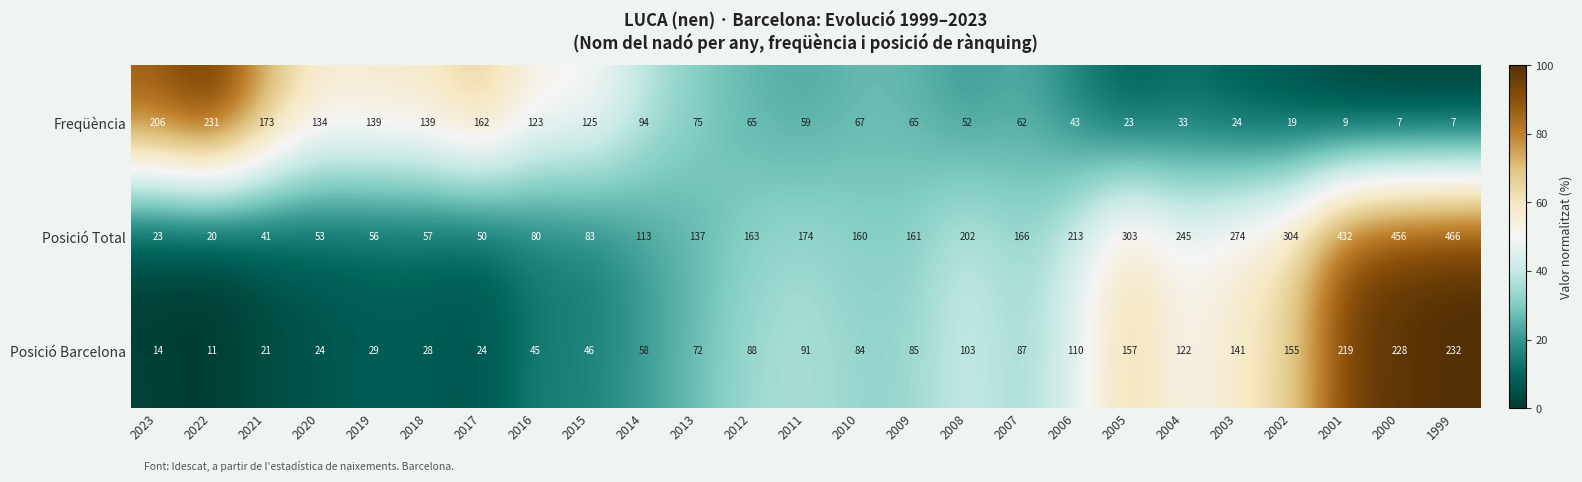

Which series has the widest spread of values?

Posició Total